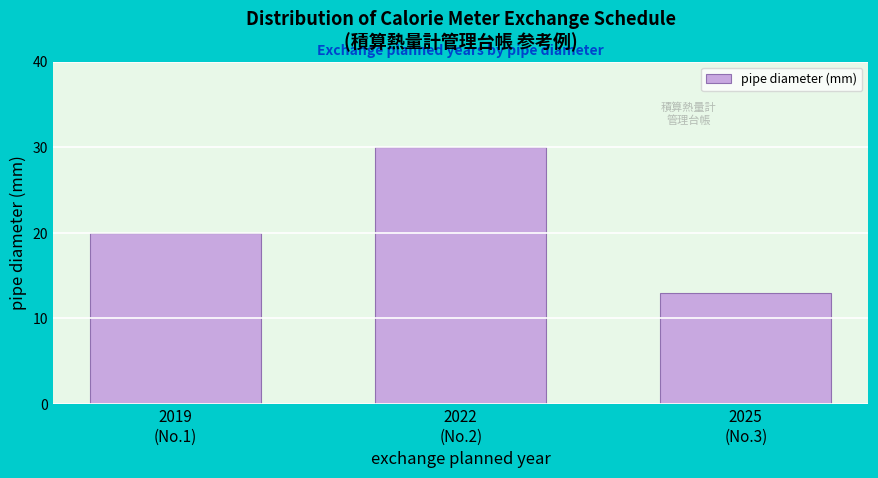

Reading right to left, list all the values displayed in this chart.

13	30	20